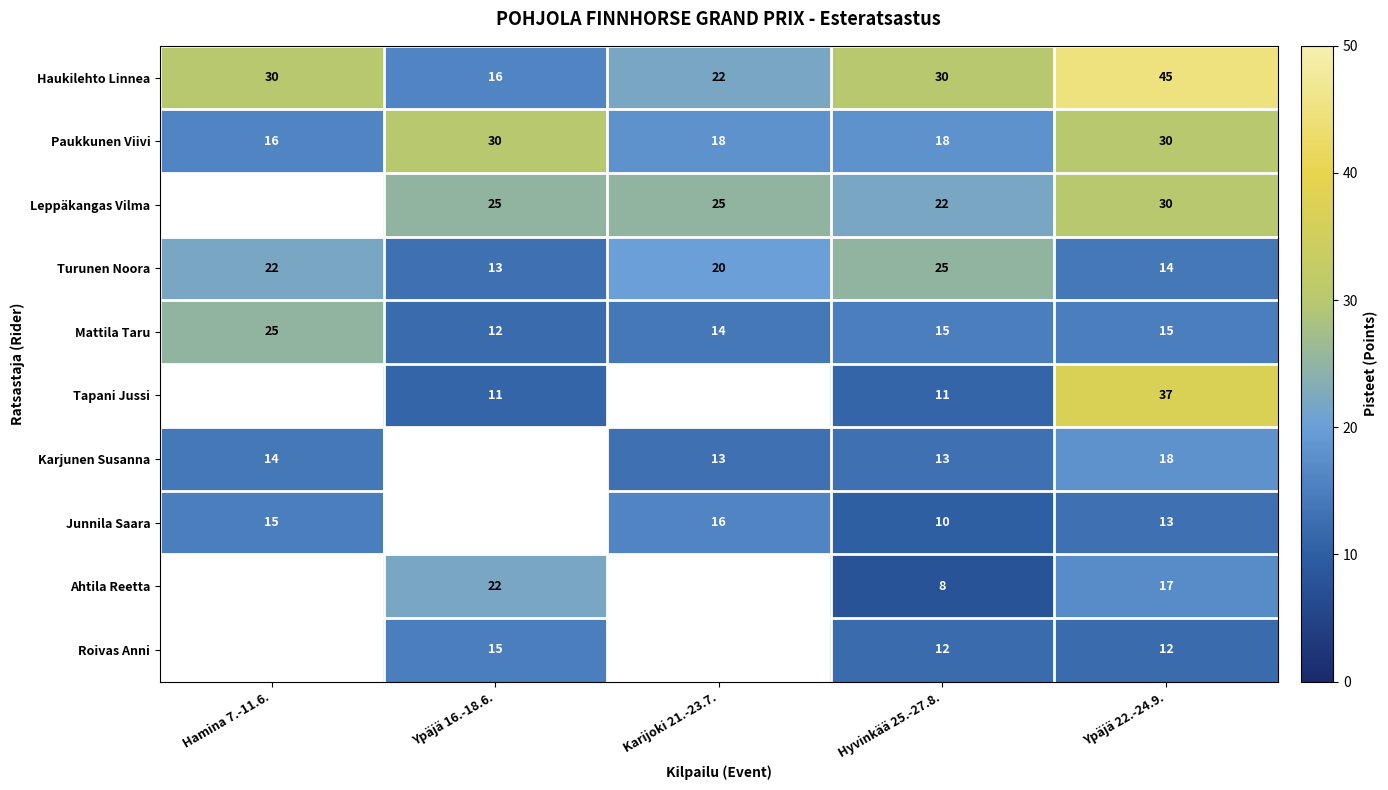

What is the maximum value shown in the chart?

45.0